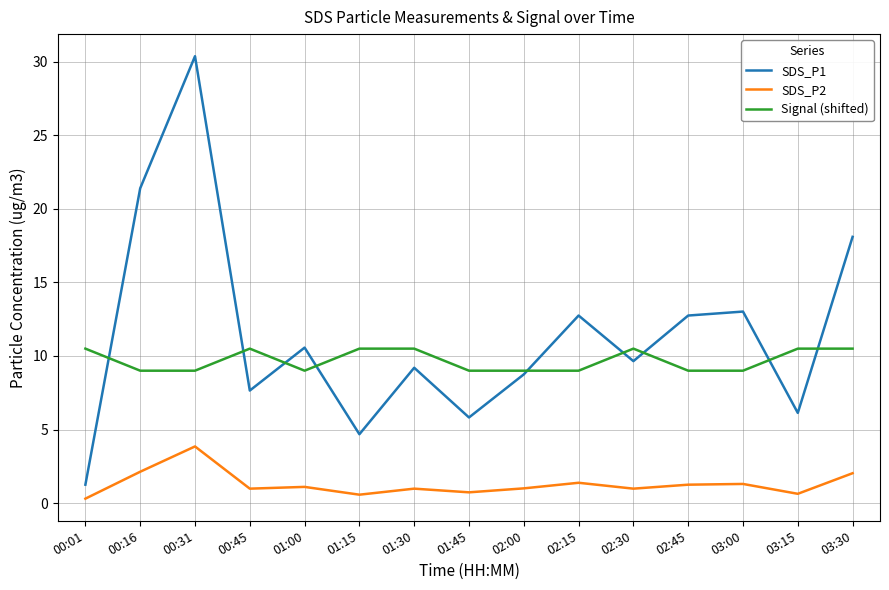

What is the difference between the highest and lowest values at 03:15?

9.9